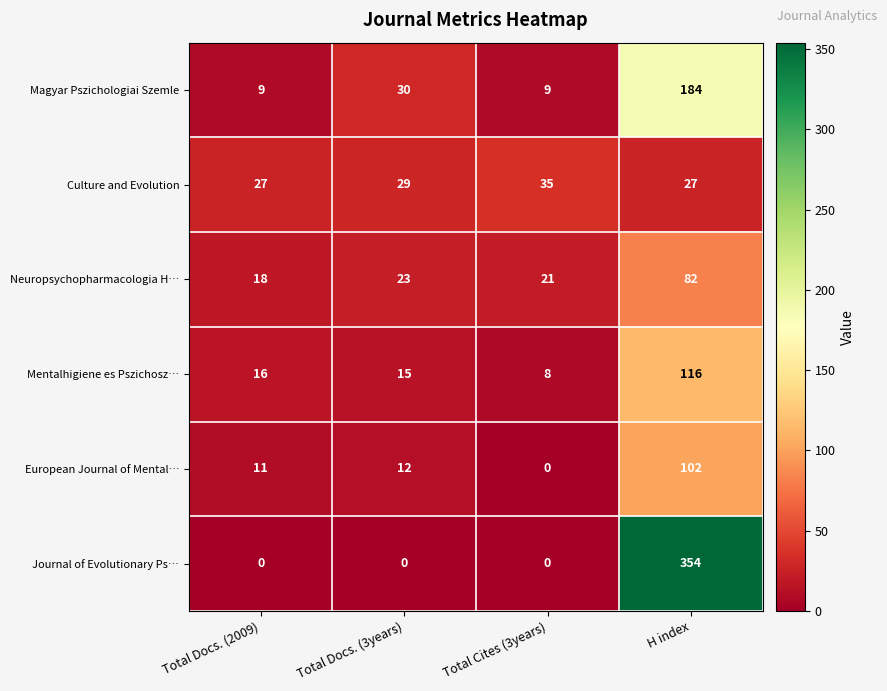

Which label corresponds to the largest value in the chart?

H index